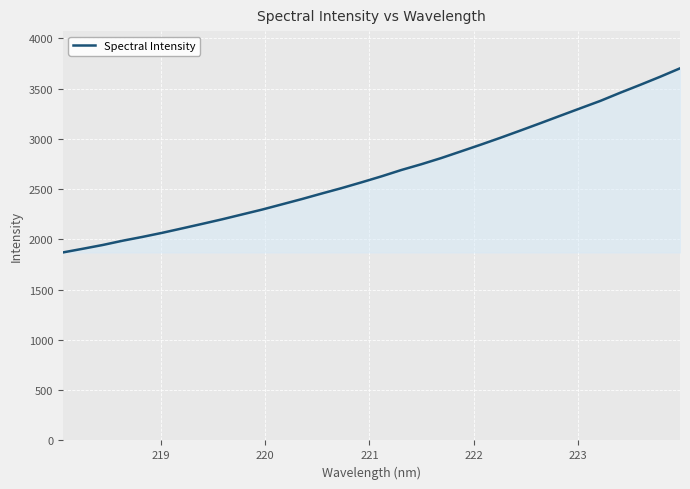

How many categories are shown in the chart?

32